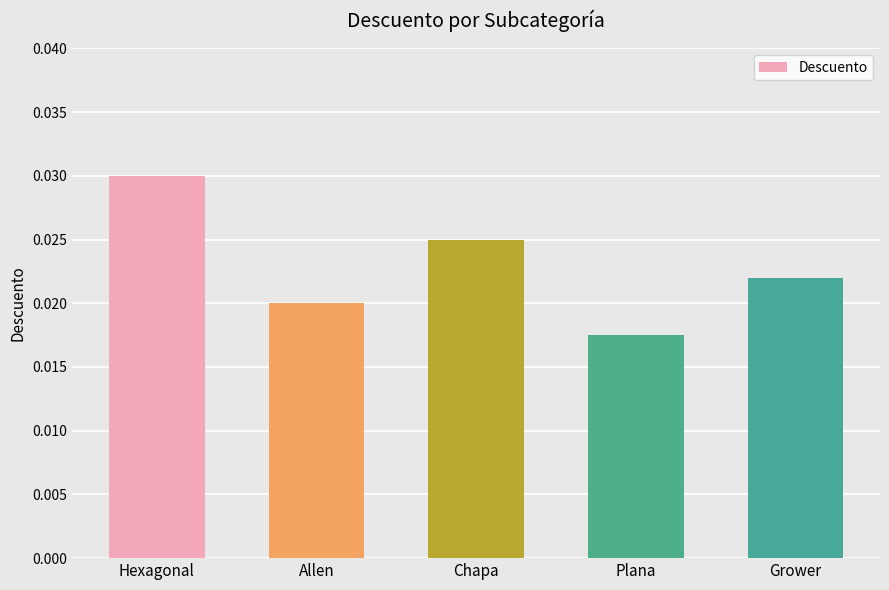

Count the values in the range 0 to 1.

5